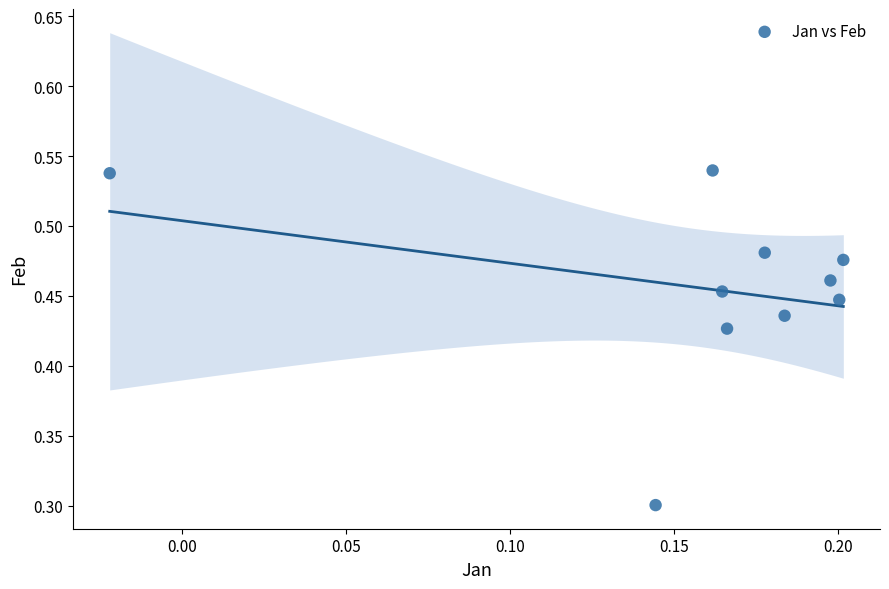

What Y value in the scatter plot is closest to 0?

0.3